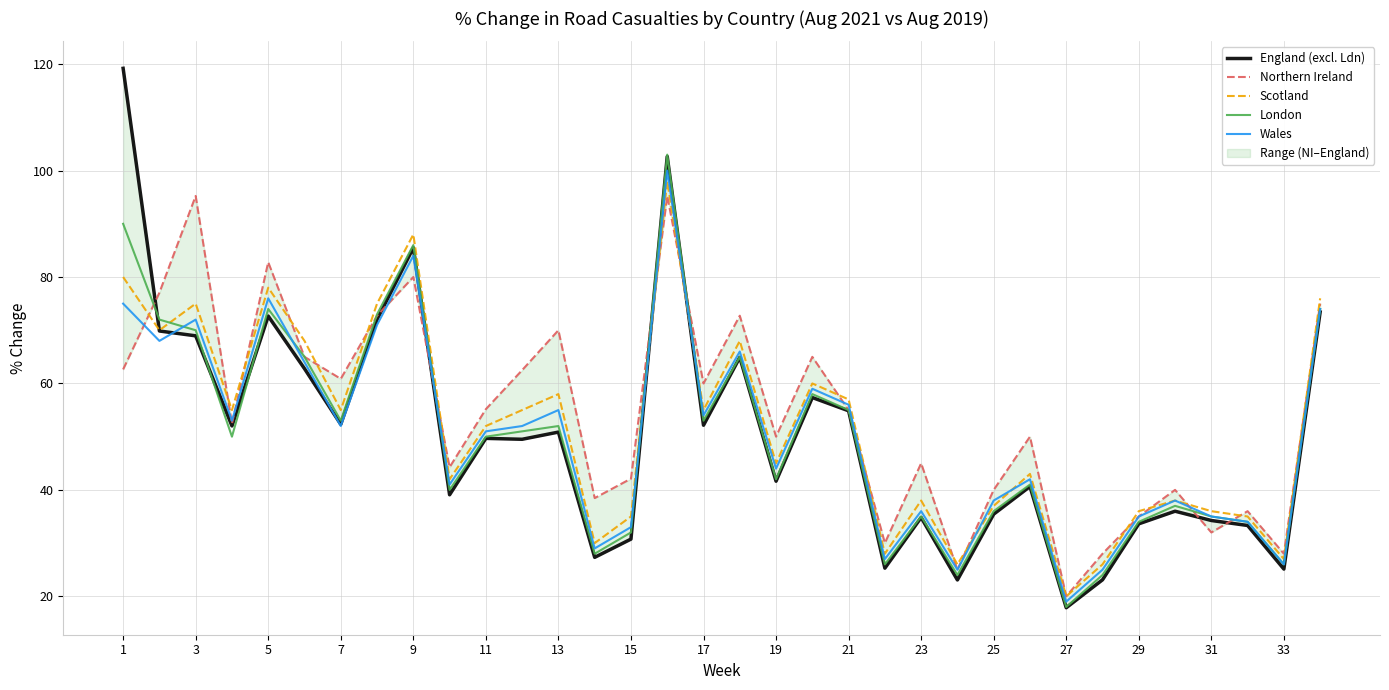

True or false: Northern Ireland has more than 1 points higher than both neighbors.

True